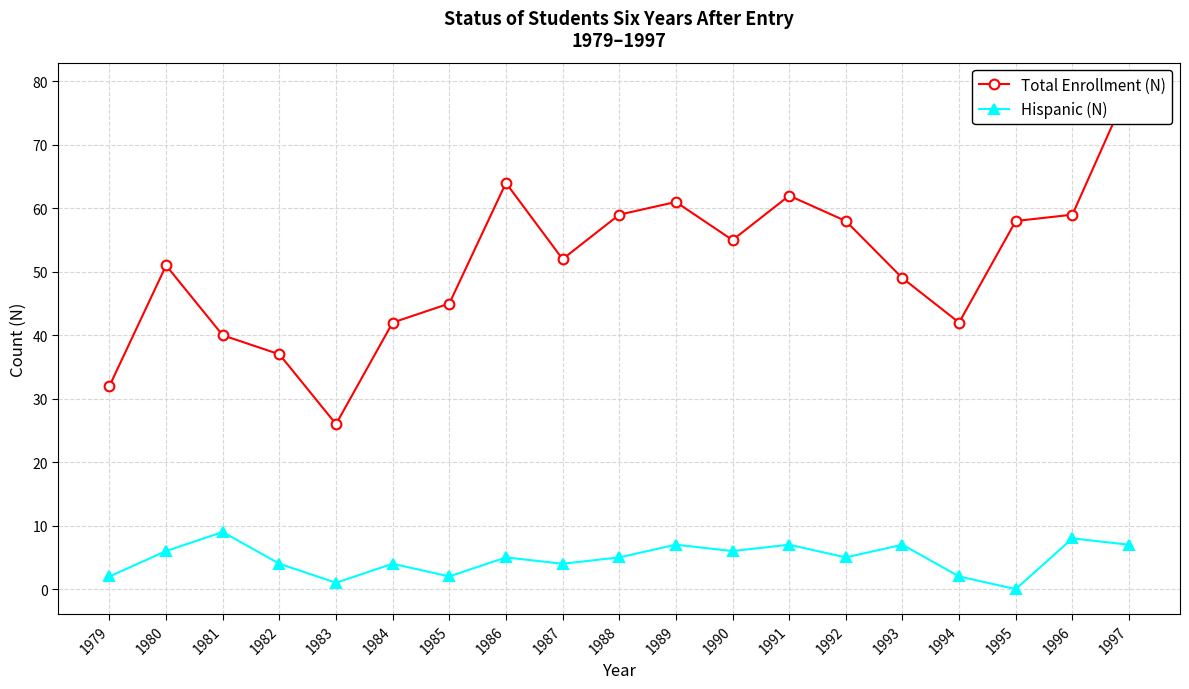

True or false: Hispanic (N) has a value of 3 at 1991.

False